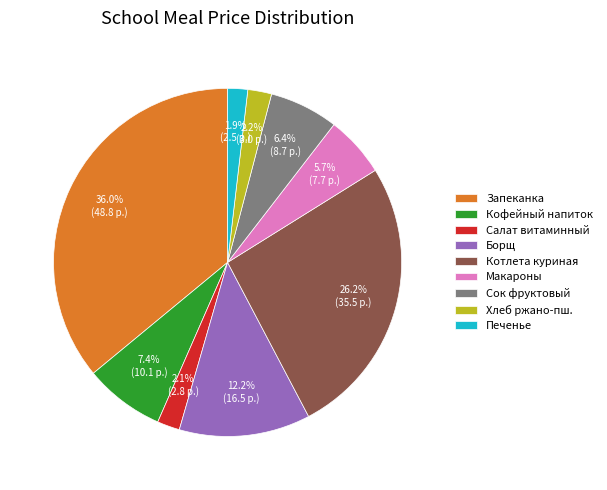

What is the largest slice in the pie chart?

Запеканка